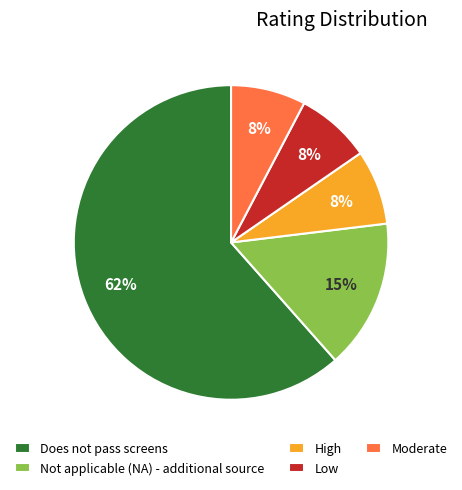

How many slices are in this pie chart?

5